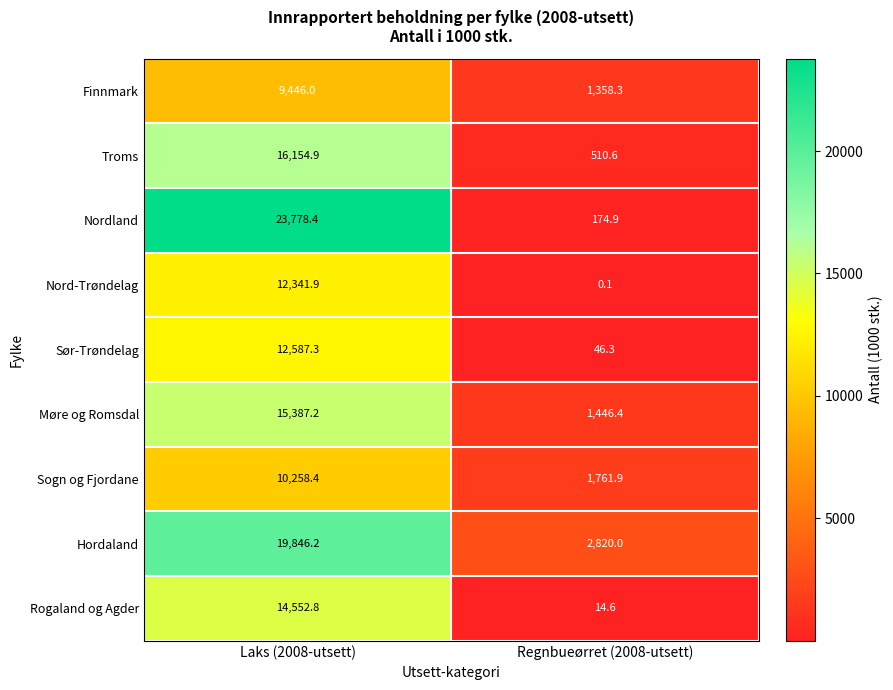

What is the minimum value shown in the chart?

0.1